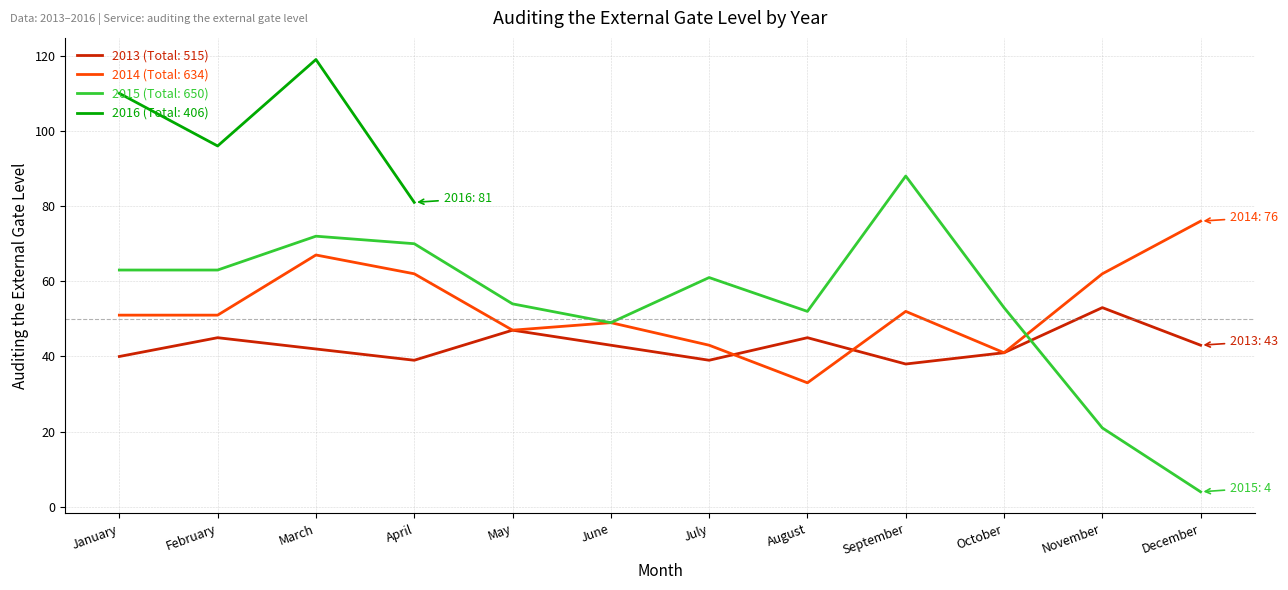

What is the value of the 2013 point at the 11th from the left?

53